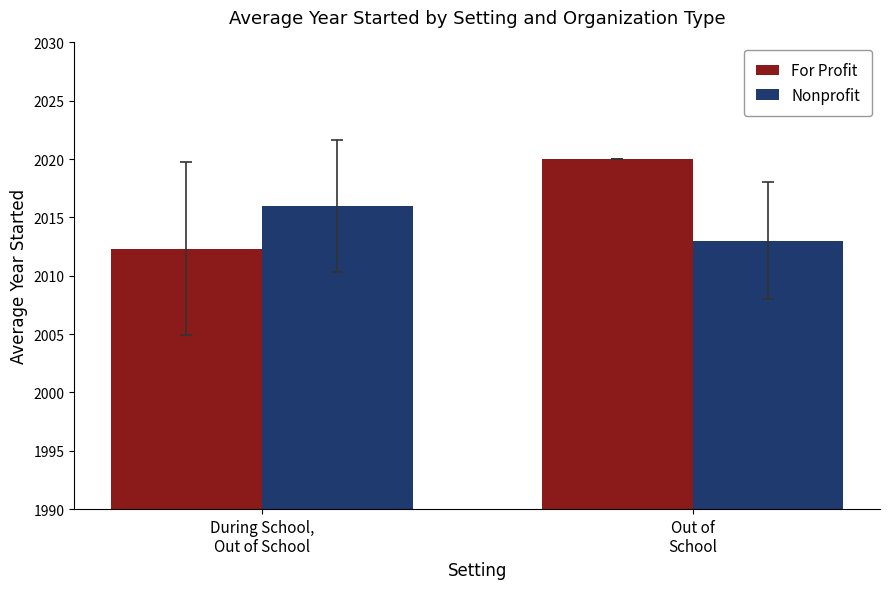

What is the minimum value for For Profit?

2012.3